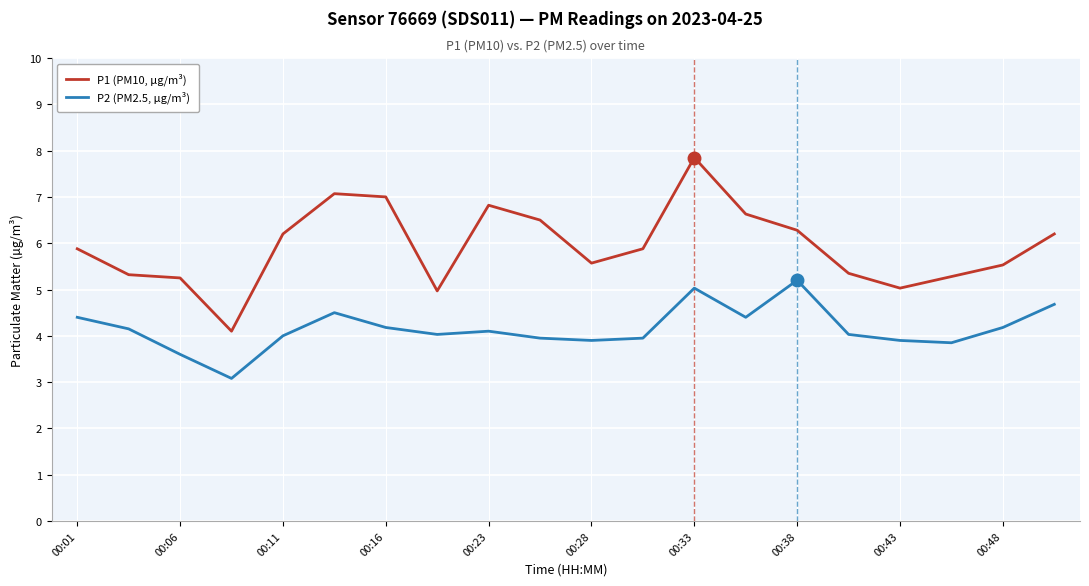

What is the difference between the maximum and minimum values in the P2 (PM2.5, µg/m³) series?

2.1